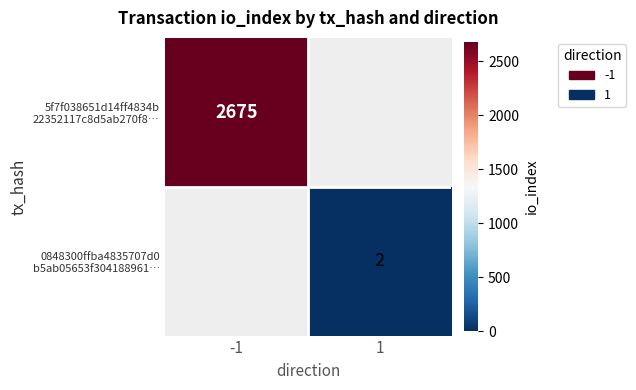

Rank the series by their average value, from highest to lowest.

5f7f038651d14ff4834b 22352117c8d5ab270f8…, 0848300ffba4835707d0 b5ab05653f304188961…